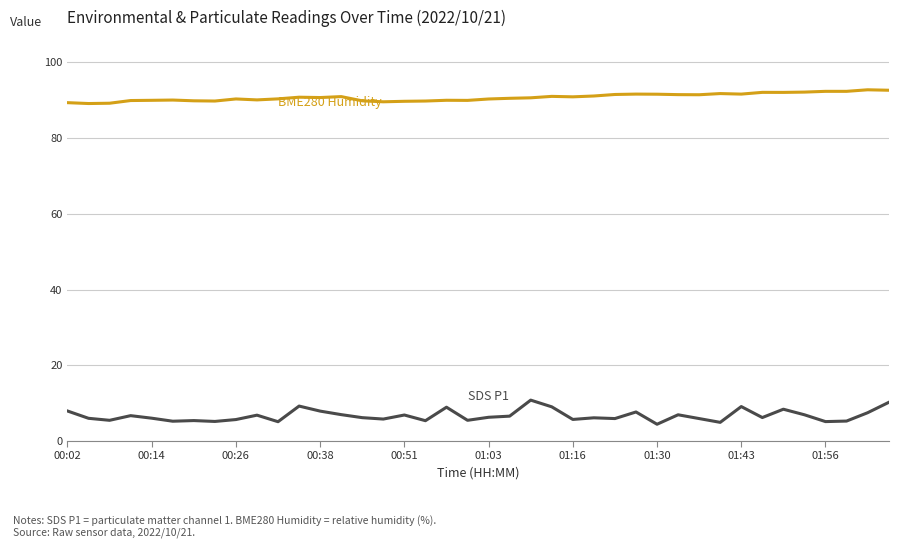

How many lines are shown in the chart?

2